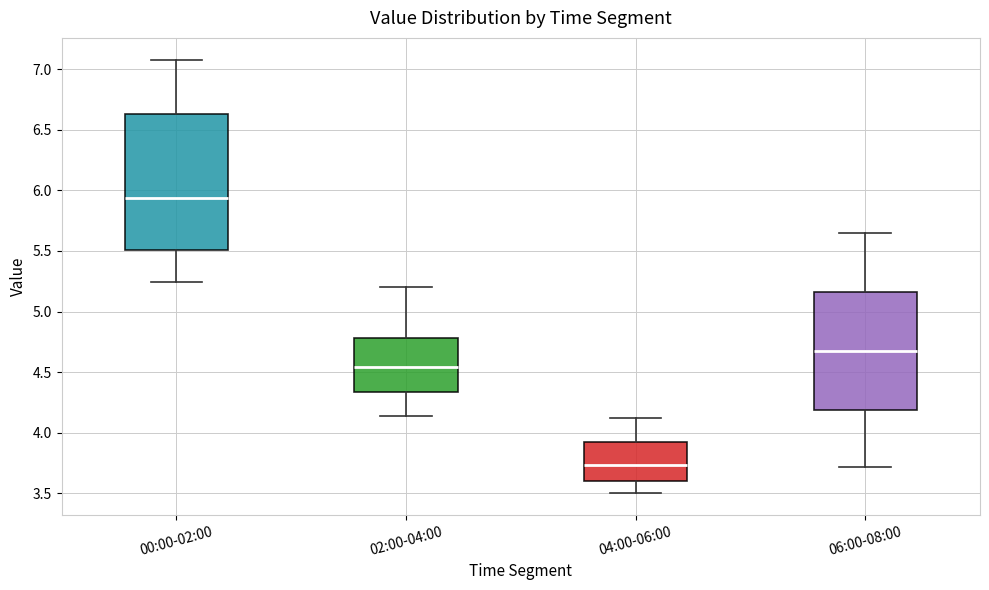

Which box is the tallest, from its lower edge to its upper edge?

00:00-02:00